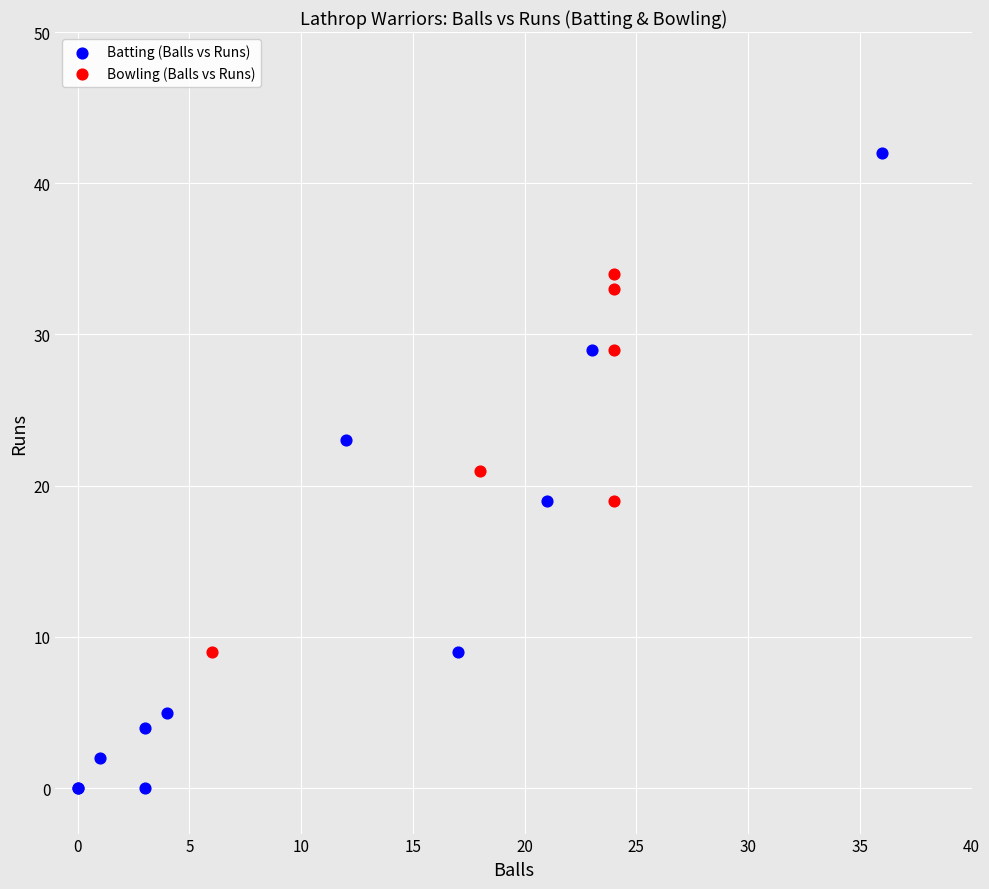

Which series has the largest Y range (max minus min)?

Batting (Balls vs Runs)